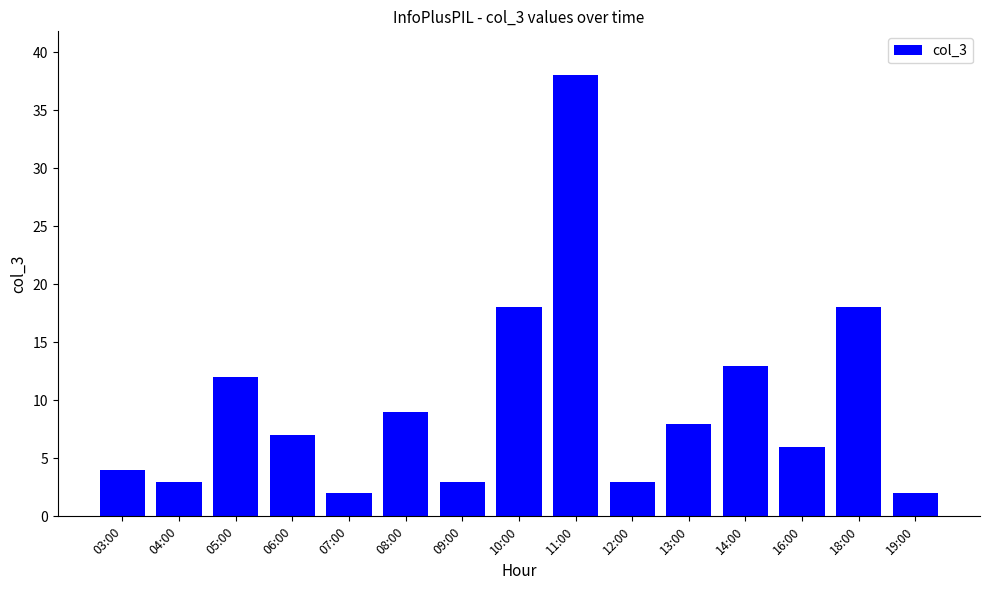

Is it true that the value at 05:00 is 21?

False